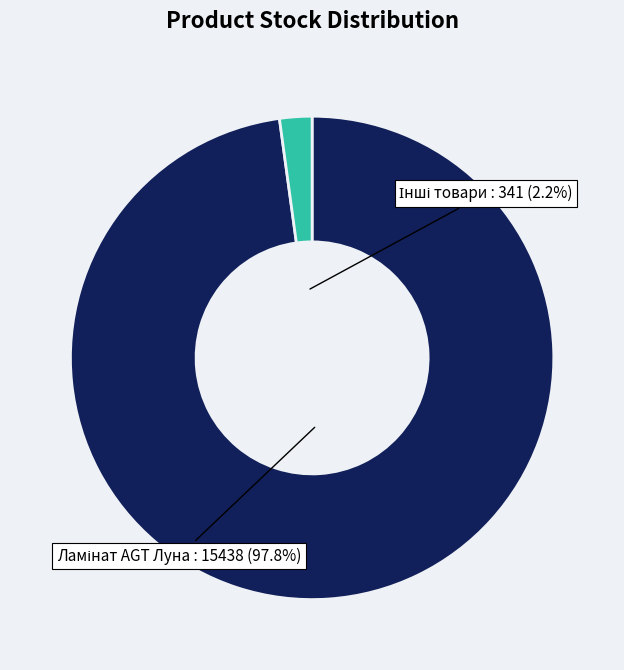

Does any single category account for the majority?

Yes